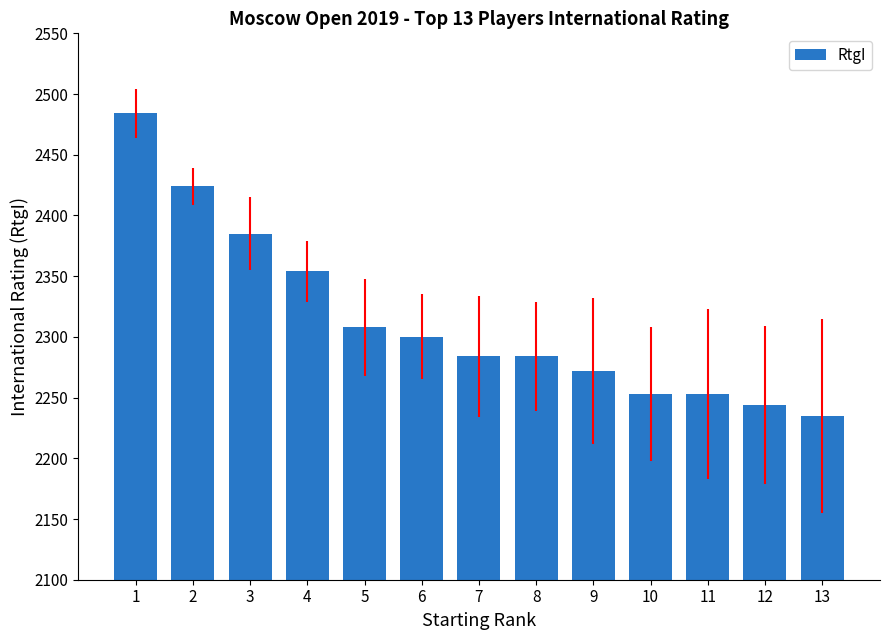

Which label corresponds to the largest value in the chart?

1